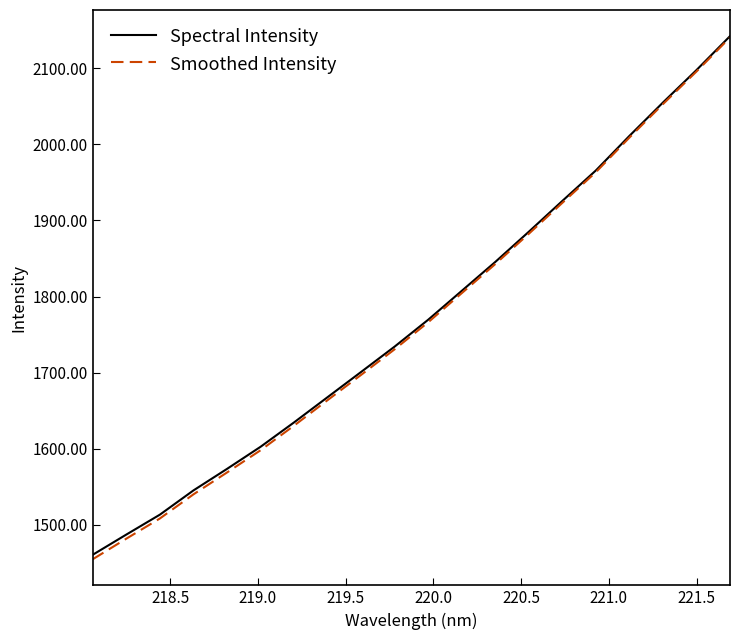

True or false: Smoothed Intensity has more than 2 points higher than both neighbors.

False